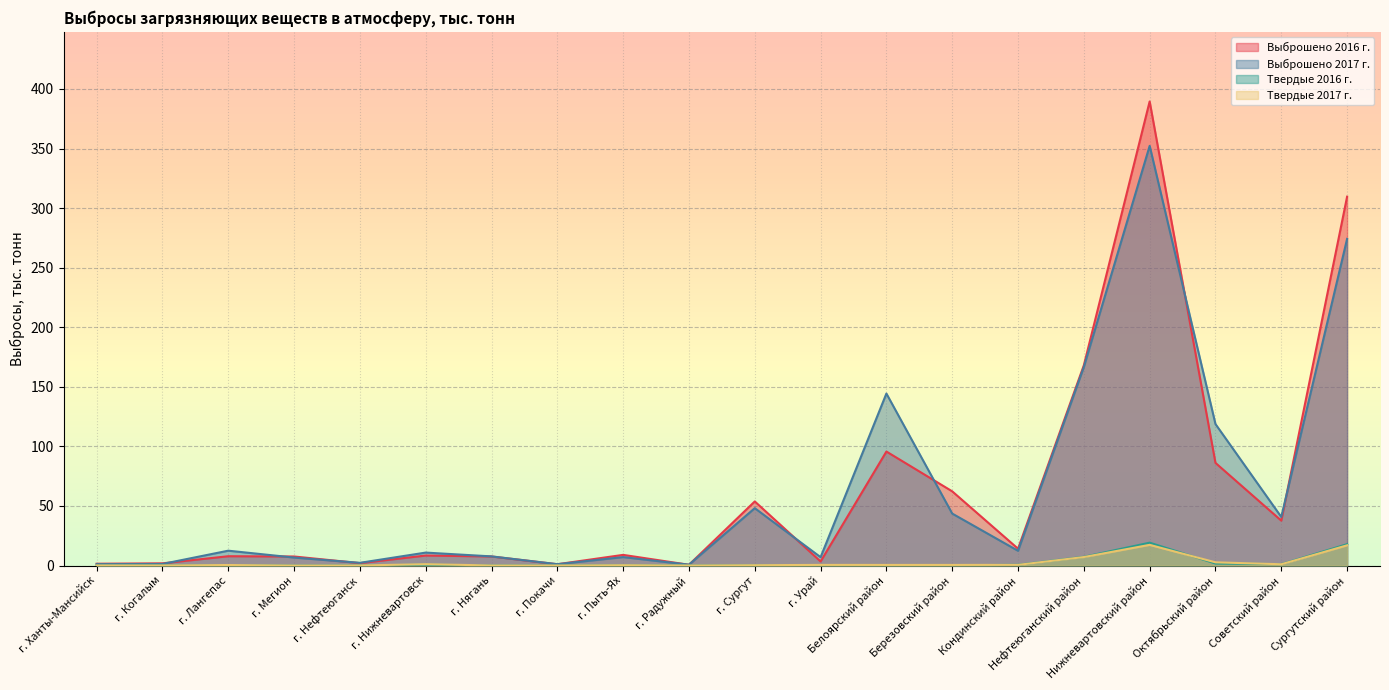

What is the total value across all series at г. Радужный?

1.4